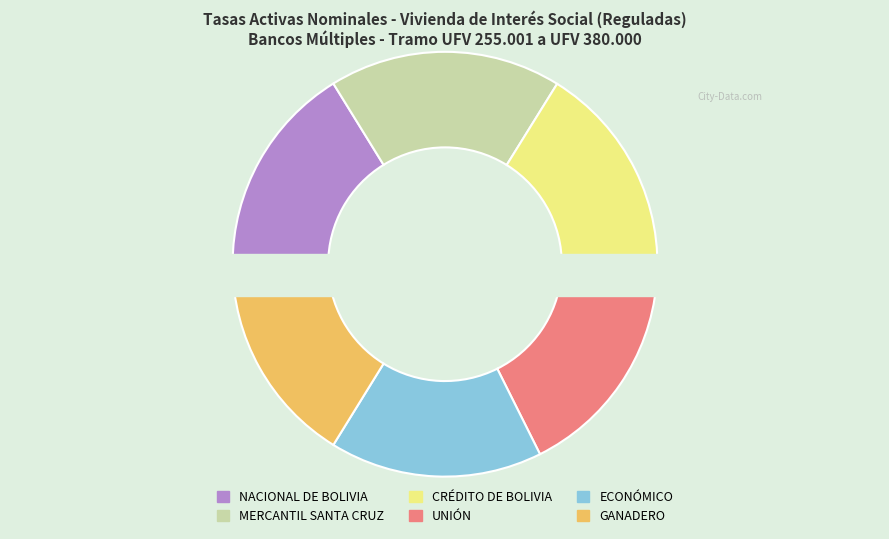

Combined, what portion of the pie is UNIÓN and NACIONAL DE BOLIVIA?

32.3%